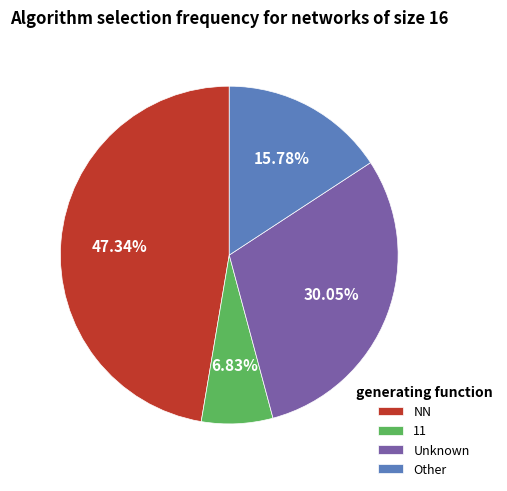

How many segments does this pie chart have?

4